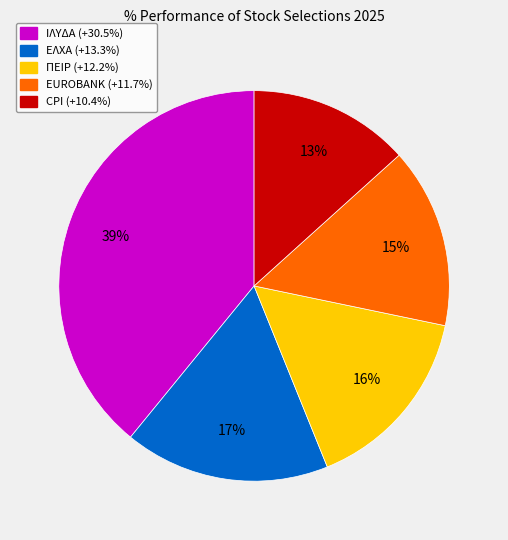

Is there a majority slice in this chart?

No